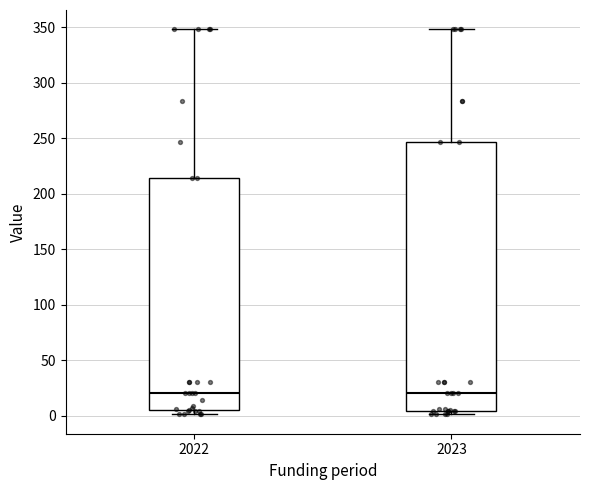

Reading left to right, transcribe this box plot: for each box, give where its median line is, the range the box spans, and where its two whiskers end, as read against the y-axis. The values are not printed on the chart, so give them approximately, as read against the axis.

2022: median 20, box 5 to 215, whiskers 0 to 350
2023: median 20, box 5 to 245, whiskers 0 to 350